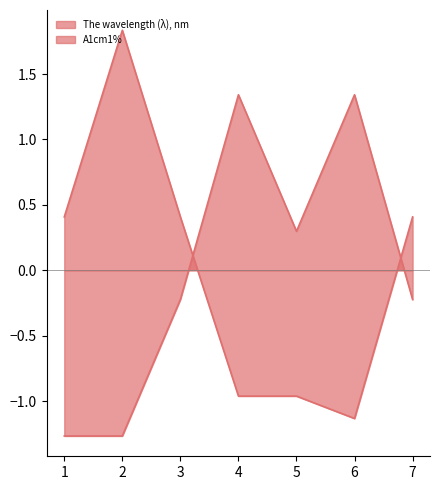

How many lines are shown in the chart?

2